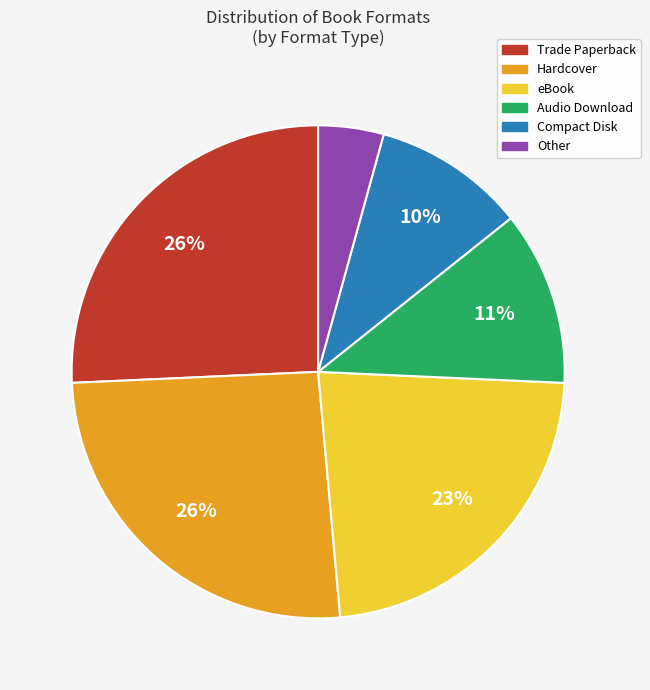

Do Compact Disk and Audio Download together represent more than half of the pie?

No